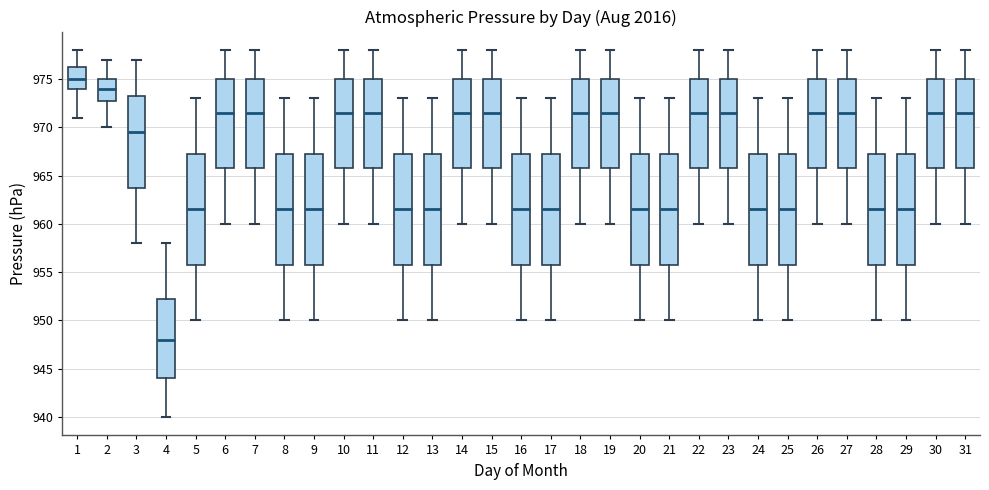

Where is the upper edge of the box at x = 19 on the y-axis? The values are not printed on the chart, so give them approximately, as read against the axis.

975.0